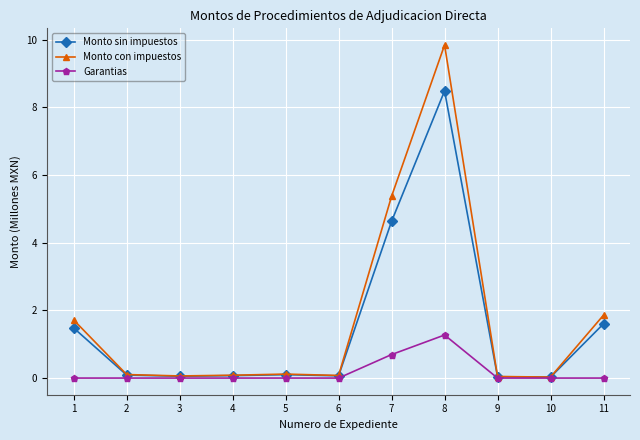

The value of Monto sin impuestos at 3 is 0.1. True or false?

True